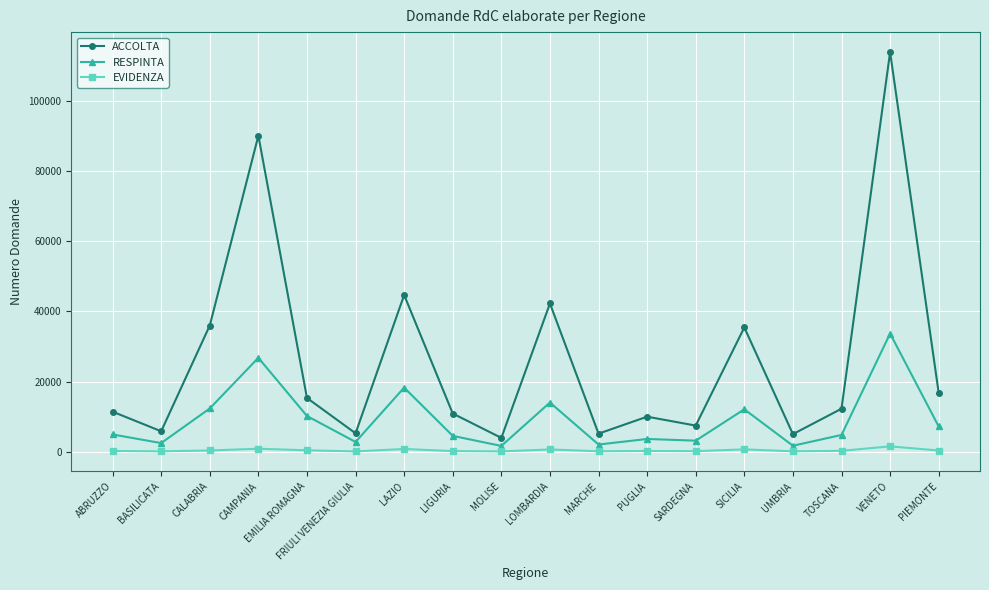

Does the chart display data point markers on the line(s)?

Yes